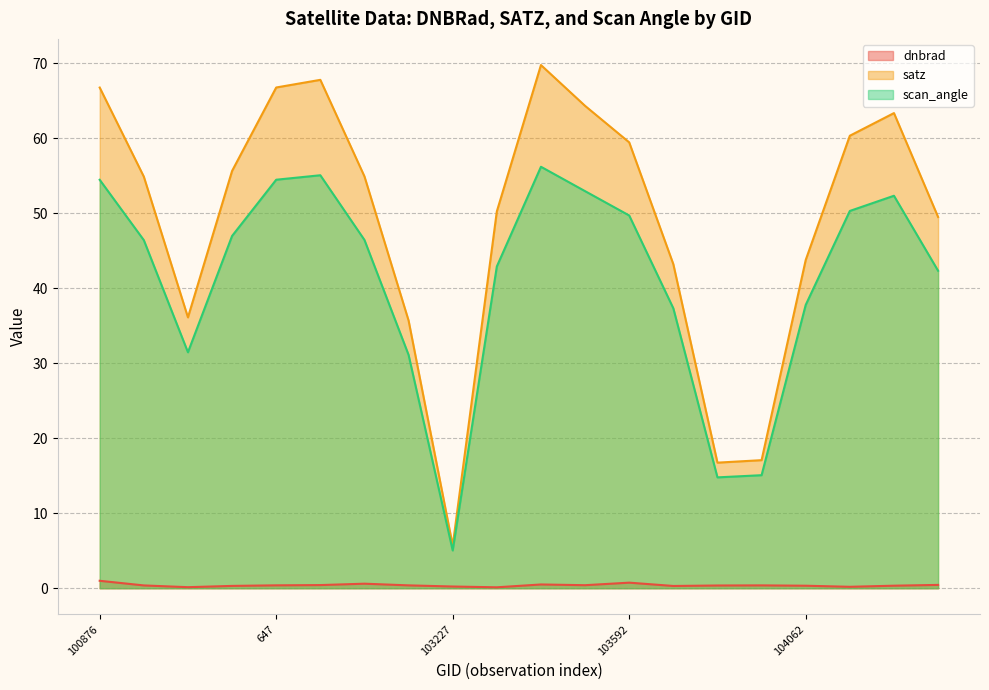

How many lines are shown in the chart?

3